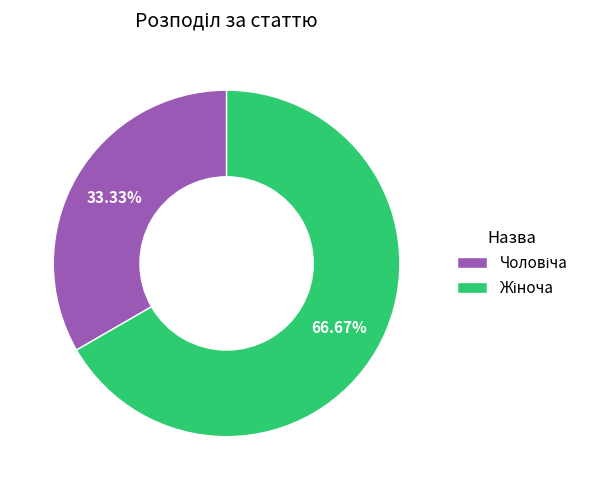

Is there any slice that represents more than half of the pie?

Yes